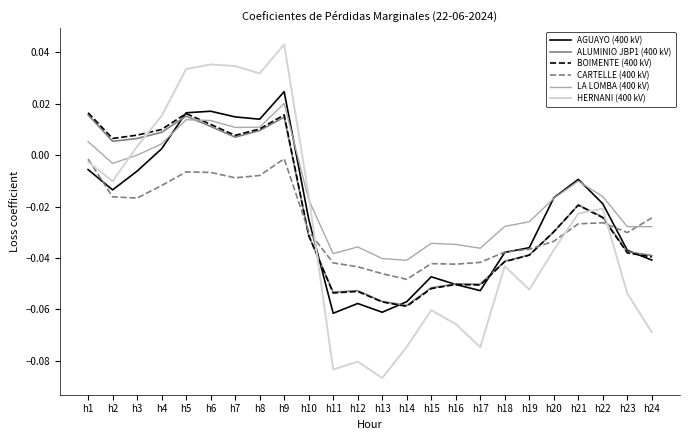

Which category has the lowest value across all series?

h13